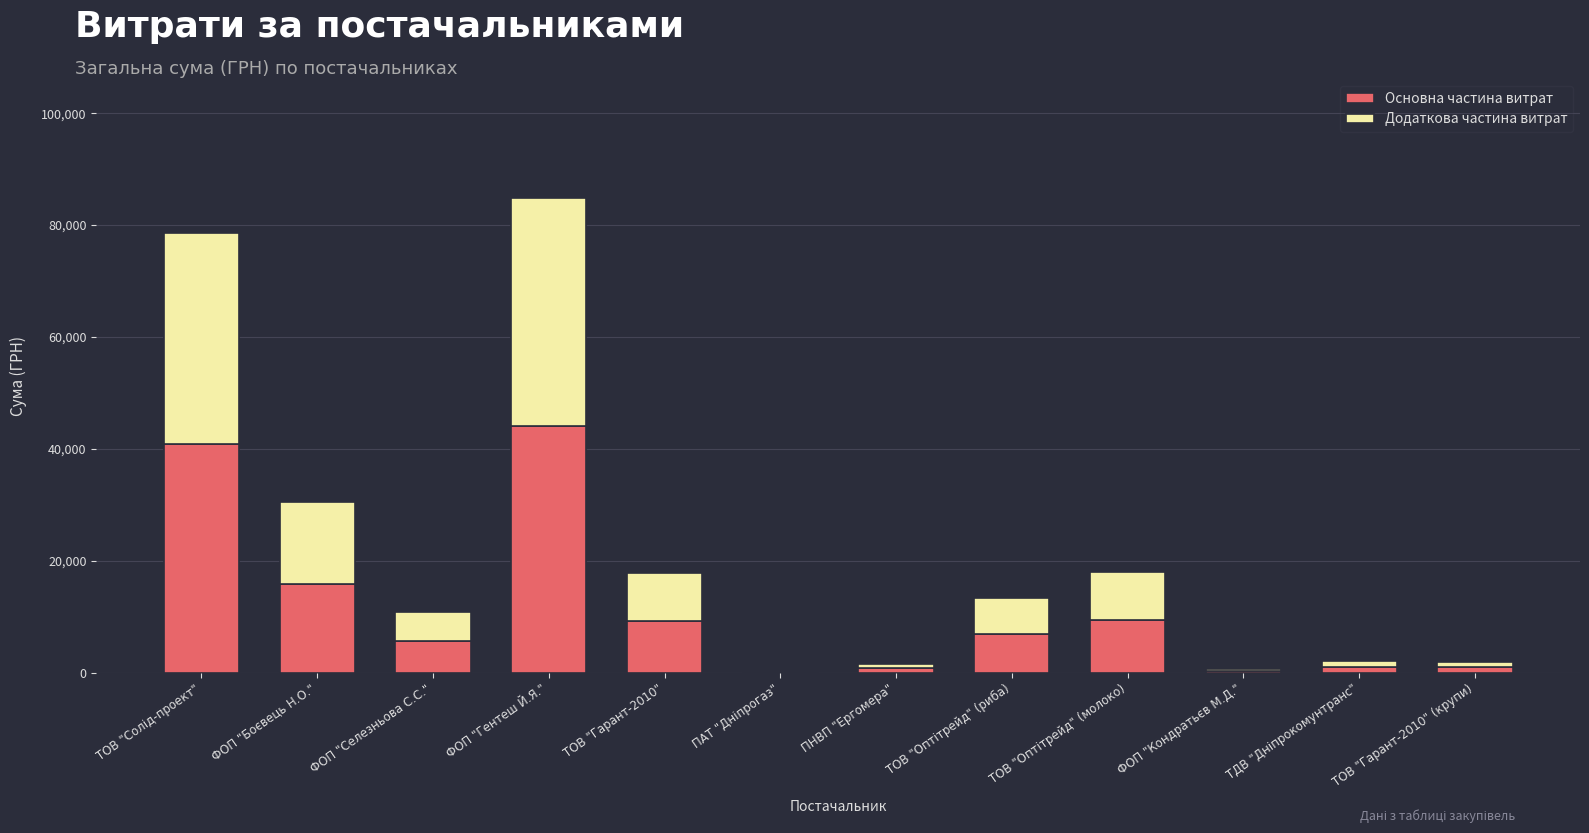

Which category has the highest value in the Основна частина витрат series?

ФОП "Гентеш Й.Я."